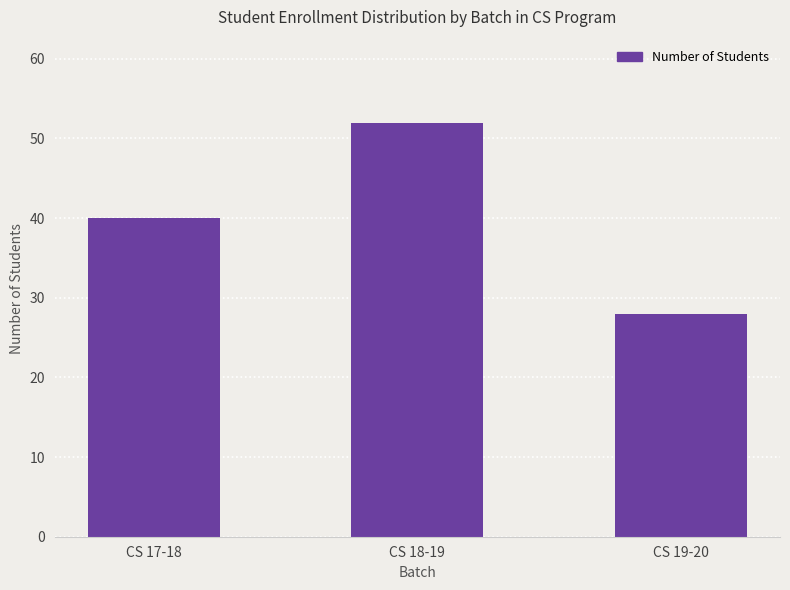

Is it true that the value at CS 19-20 is 39?

False